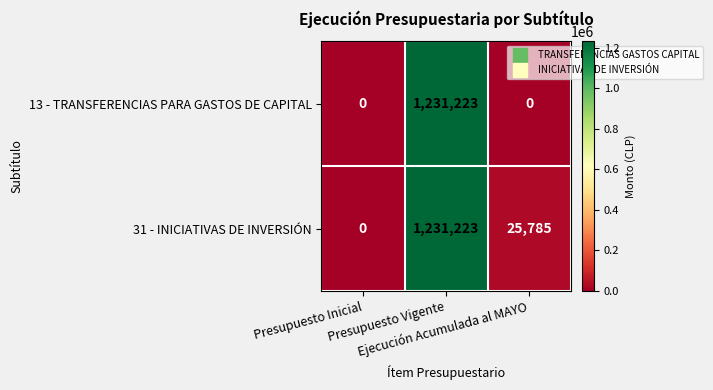

What is the average value of the 31 - INICIATIVAS DE INVERSIÓN series?

419003